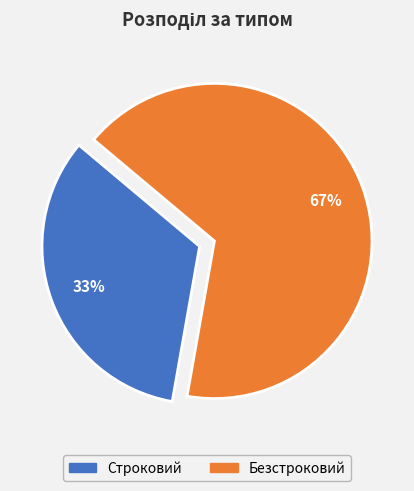

The Безстроковий slice represents 67% of the pie. True or false?

True